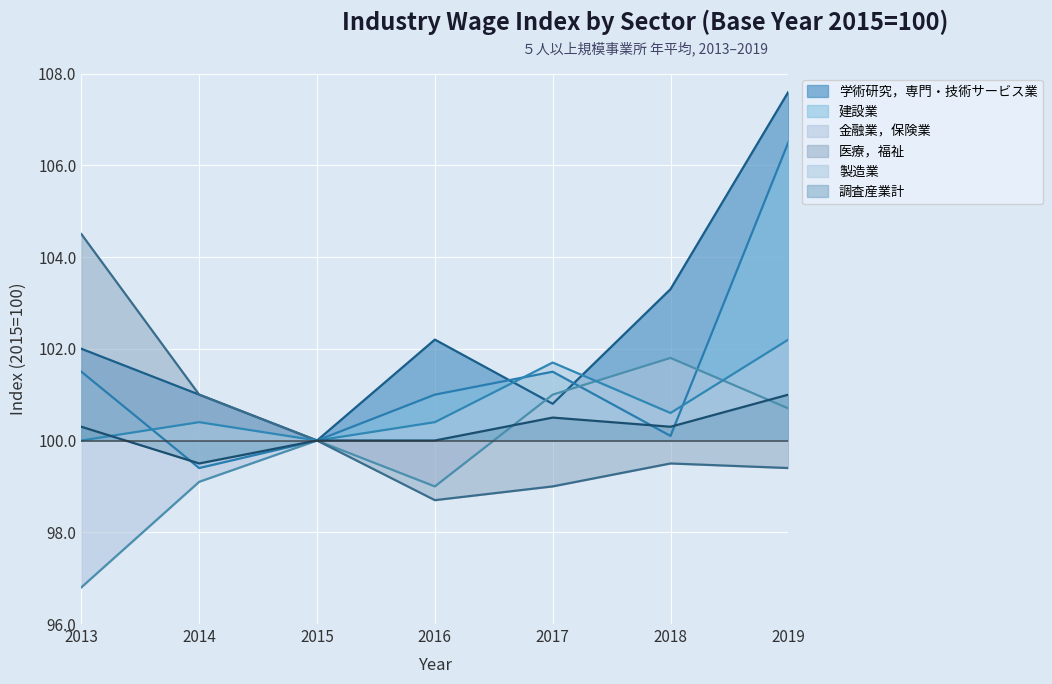

At which category does 製造業 reach its first local valley?

2015